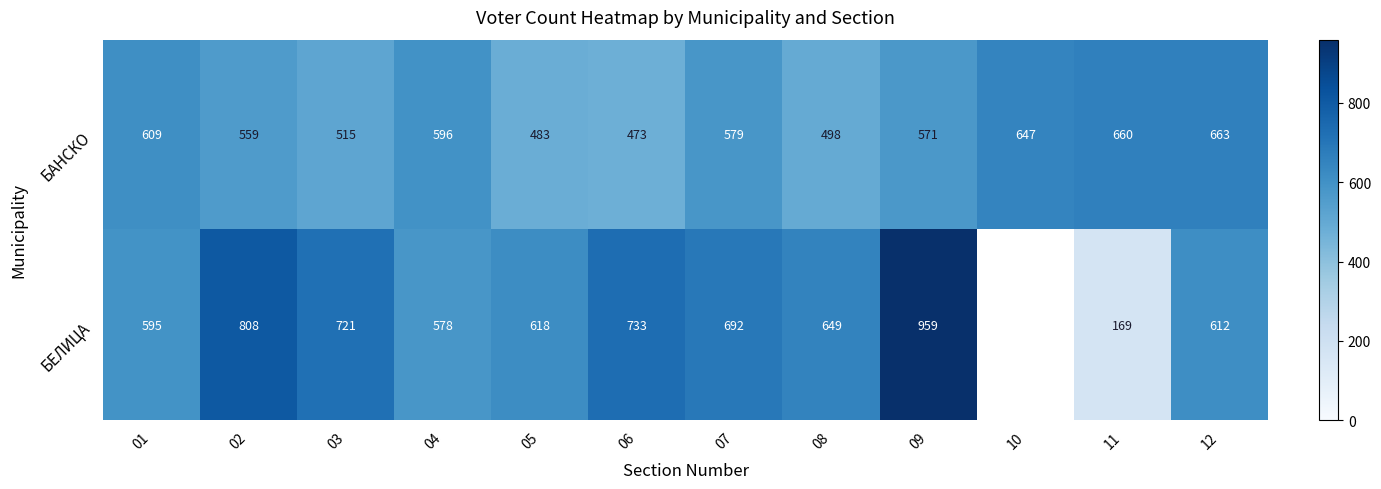

What is the difference between the БЕЛИЦА values at 09 and 02?

151